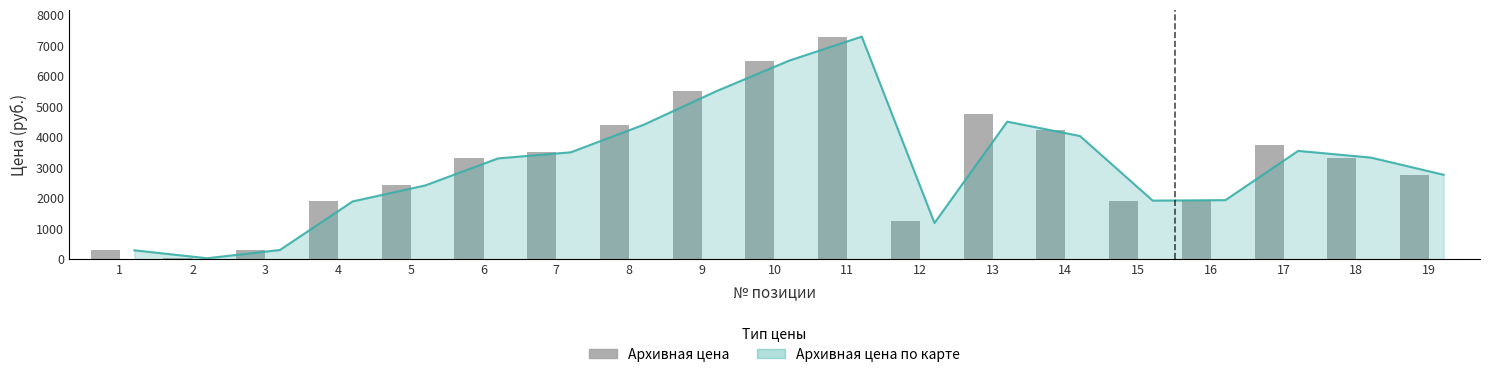

Does the chart contain stacked bars?

No